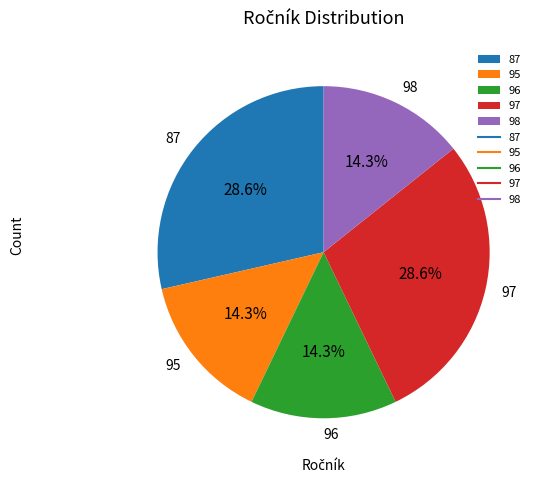

What is the ratio of the value at 87 to the value at 95?

2.0